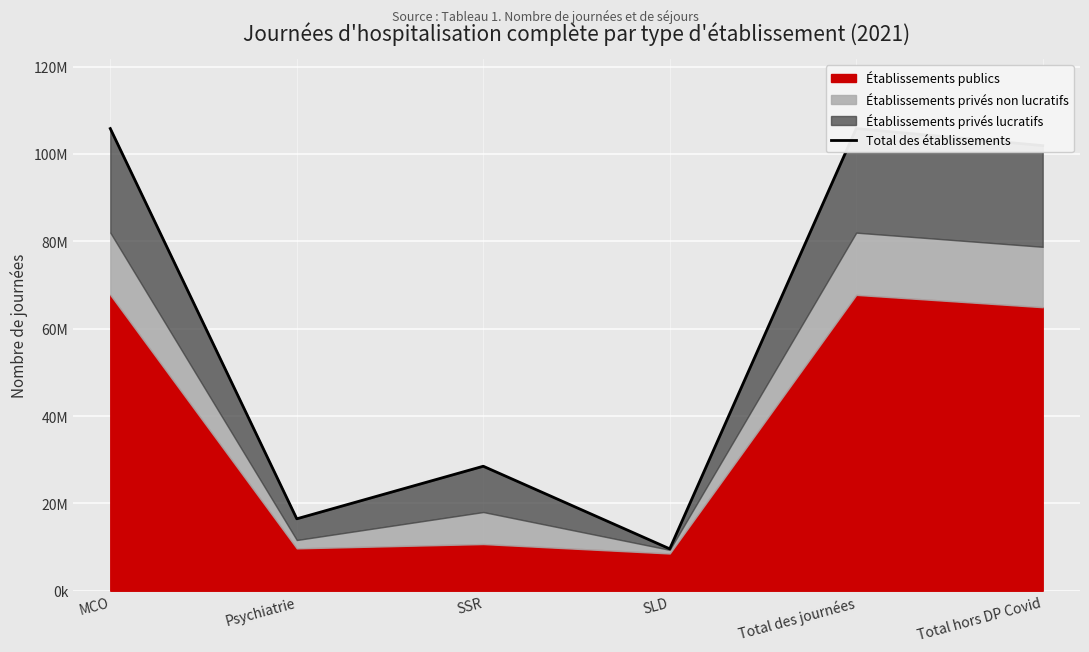

At which category does the data reach its first local valley?

Psychiatrie